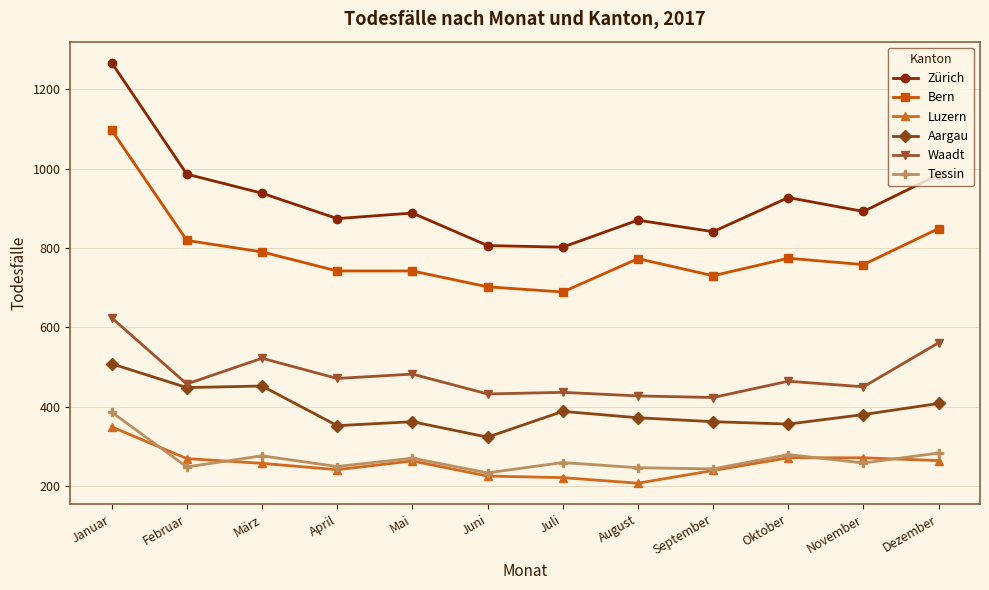

How many lines are shown in the chart?

6